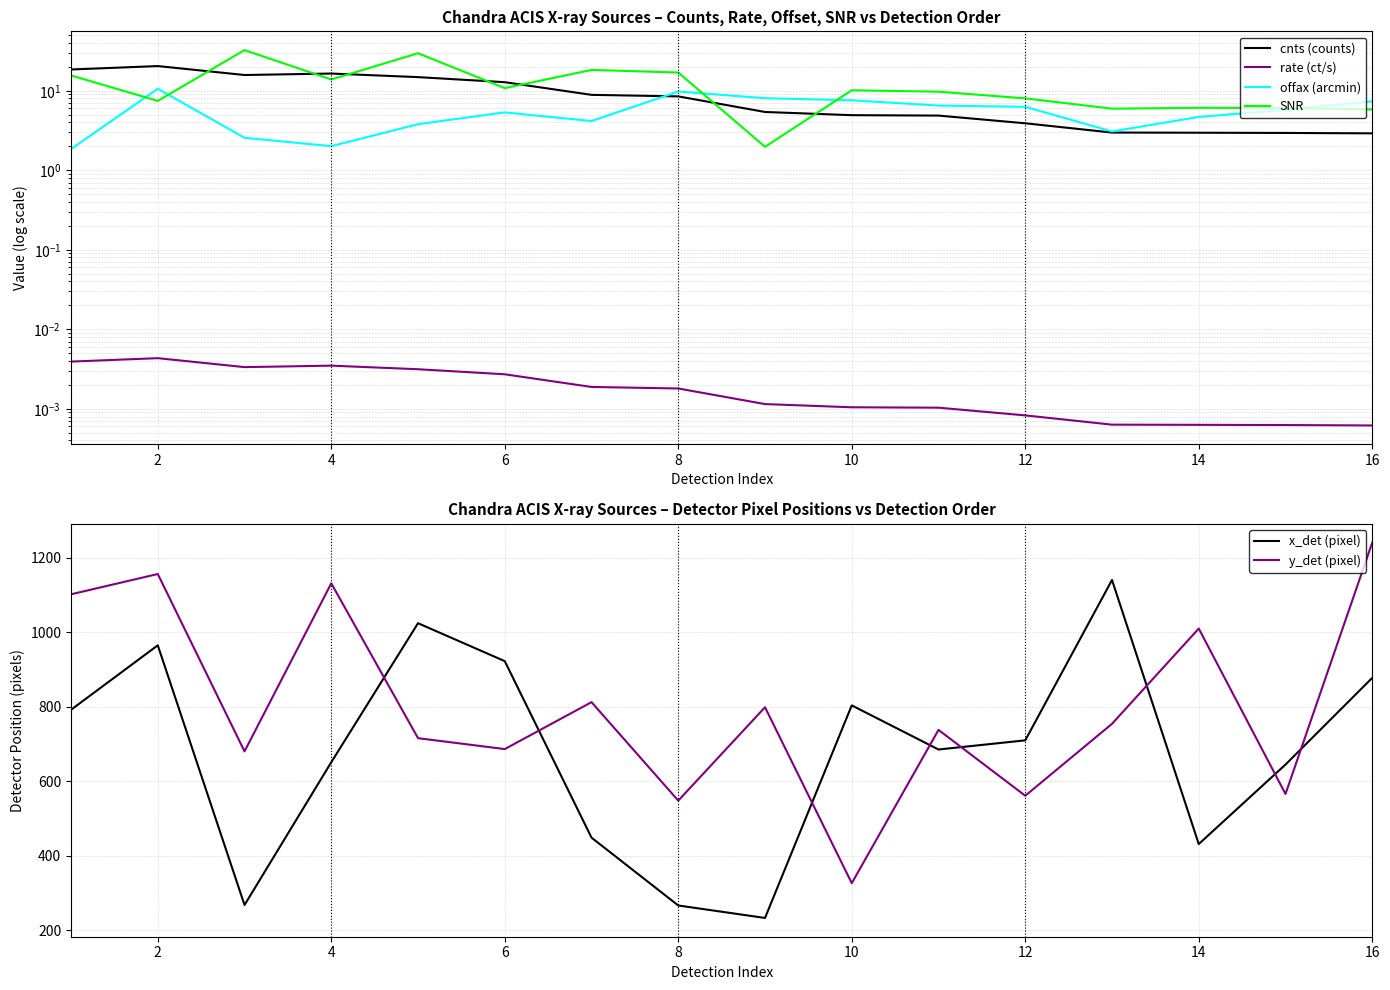

In y_det (pixel), how many points are lower than both neighbors (excluding endpoints)?

6